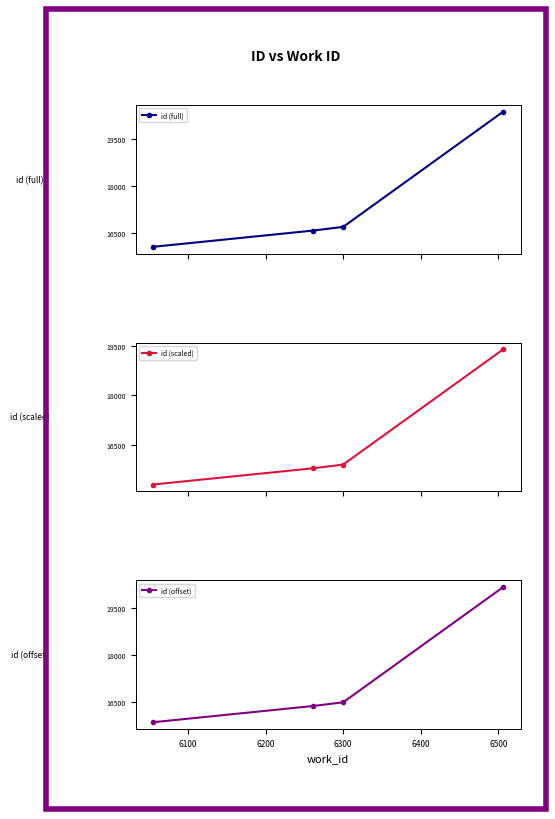

What is the value of the id (full) point at the 1st from the left?

16049